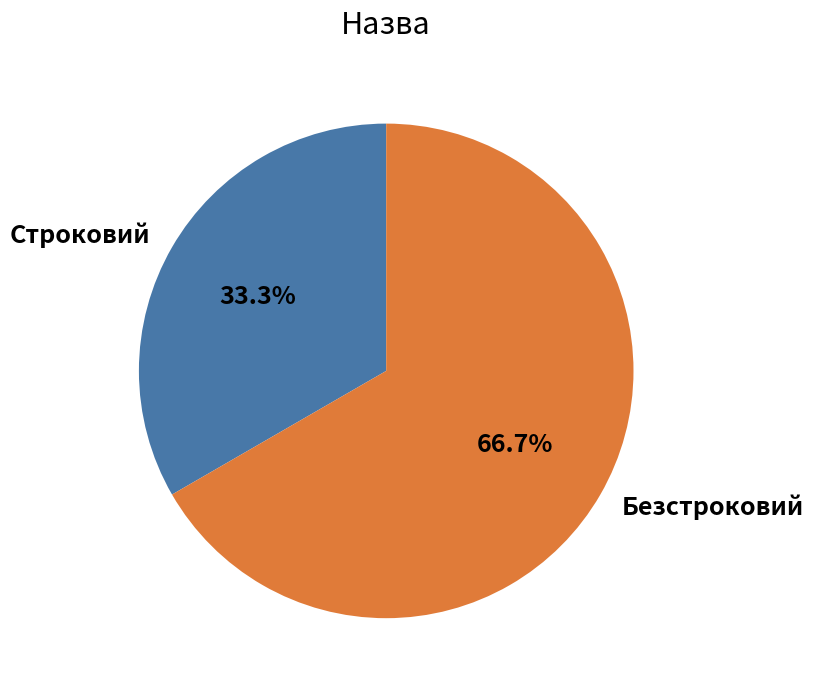

Which has a higher value, Безстроковий or Строковий?

Безстроковий